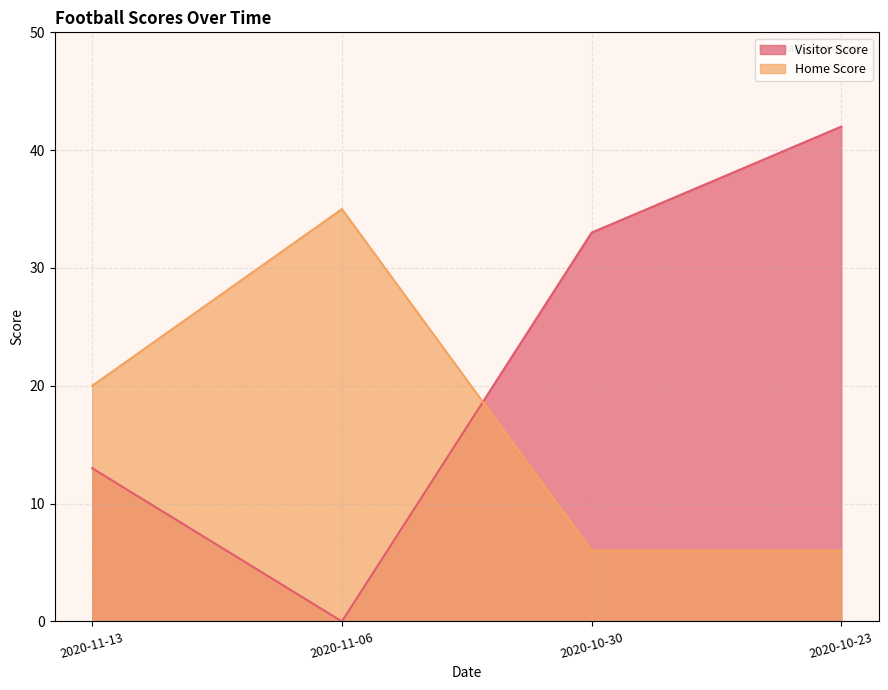

Rank the series by their maximum value, from highest to lowest.

Visitor Score, Home Score